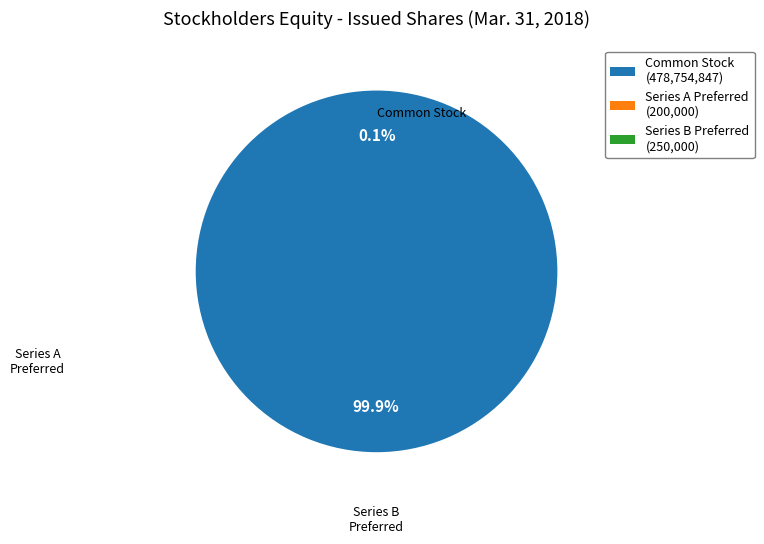

How many segments does this pie chart have?

3